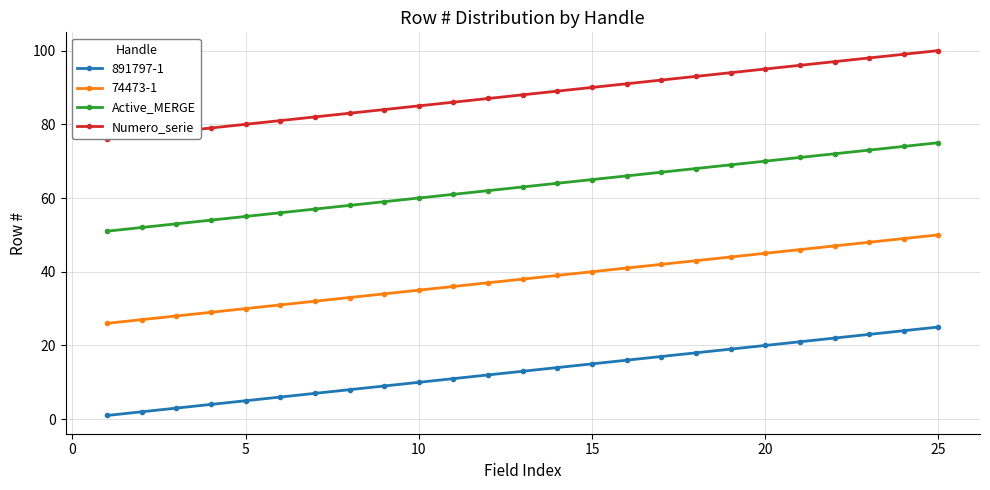

How many distinct data groups are displayed?

4